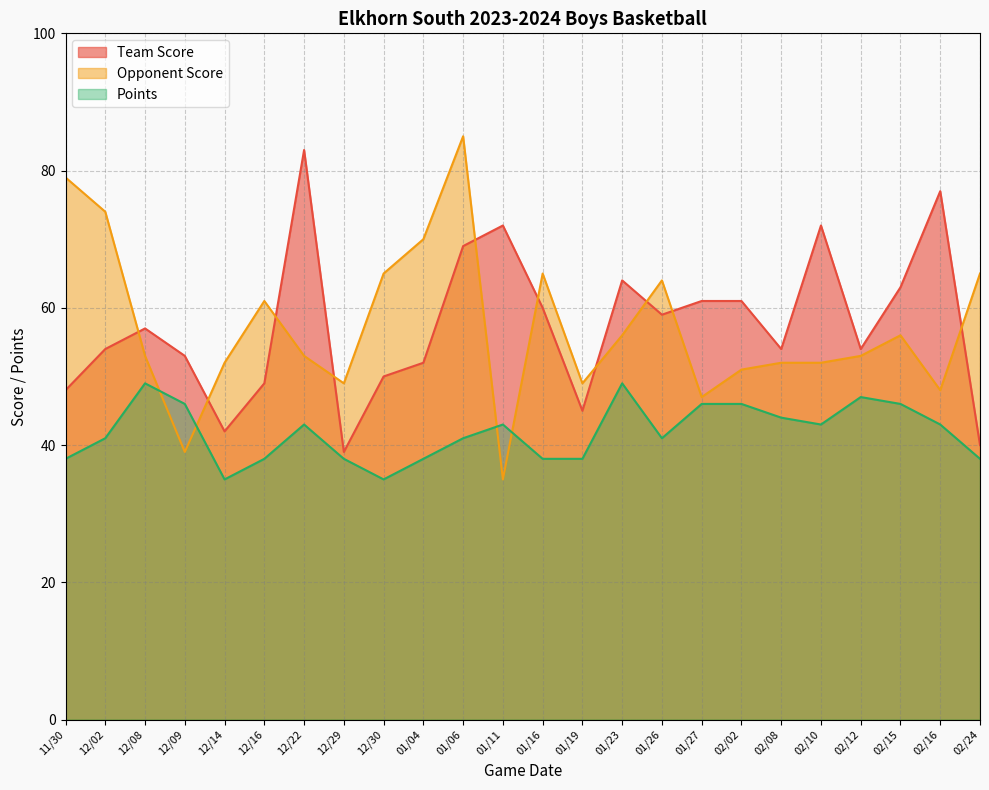

True or false: Opponent Score has more than 1 interior local peaks.

True